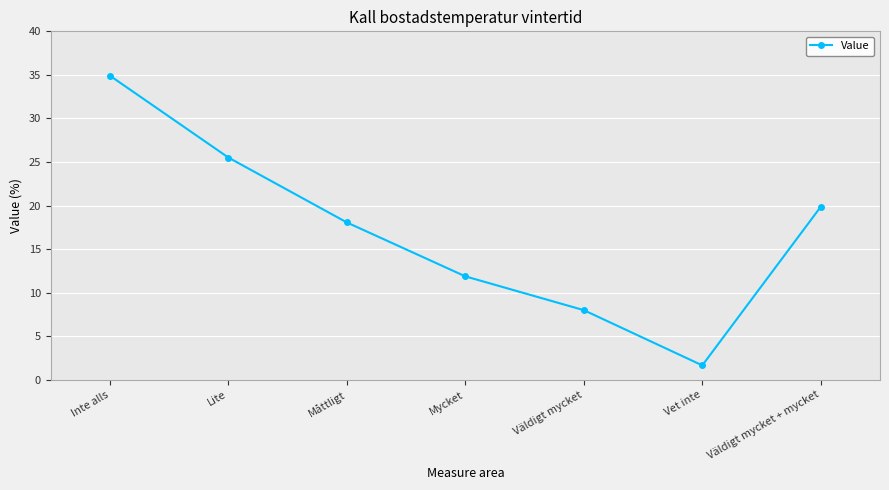

Between Väldigt mycket and Måttligt, which is larger?

Måttligt